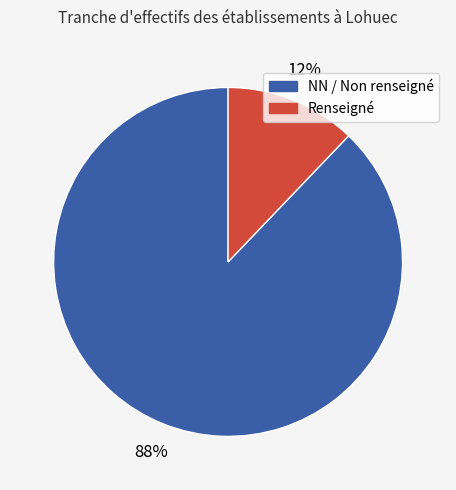

To the nearest percent, what is the combined percentage of NN / Non renseigné and Renseigné?

100%